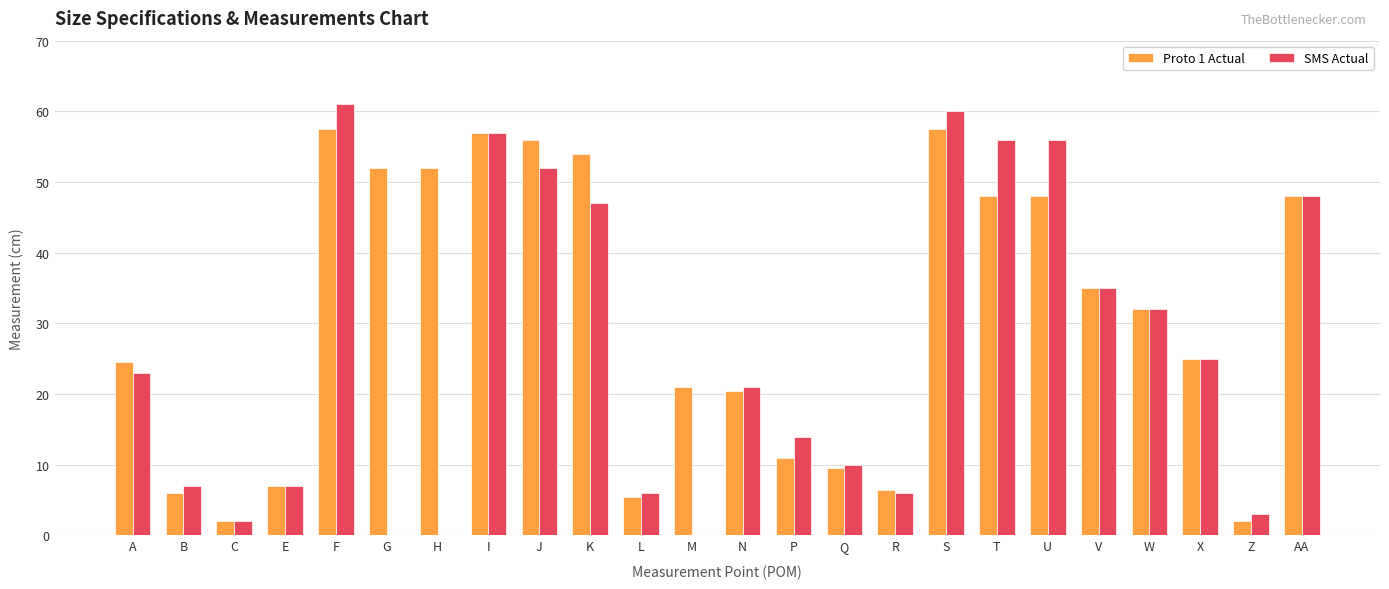

Where does the Proto 1 Actual series first go above 32?

F